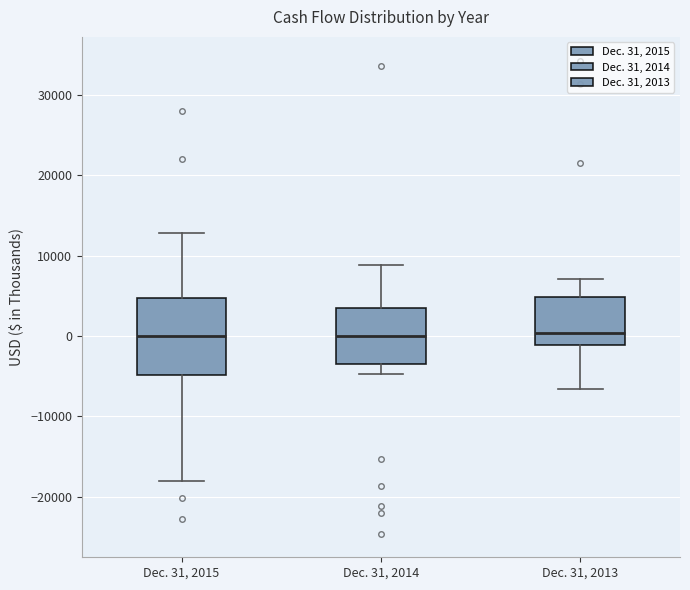

Which box is the tallest, from its lower edge to its upper edge?

Dec. 31, 2015